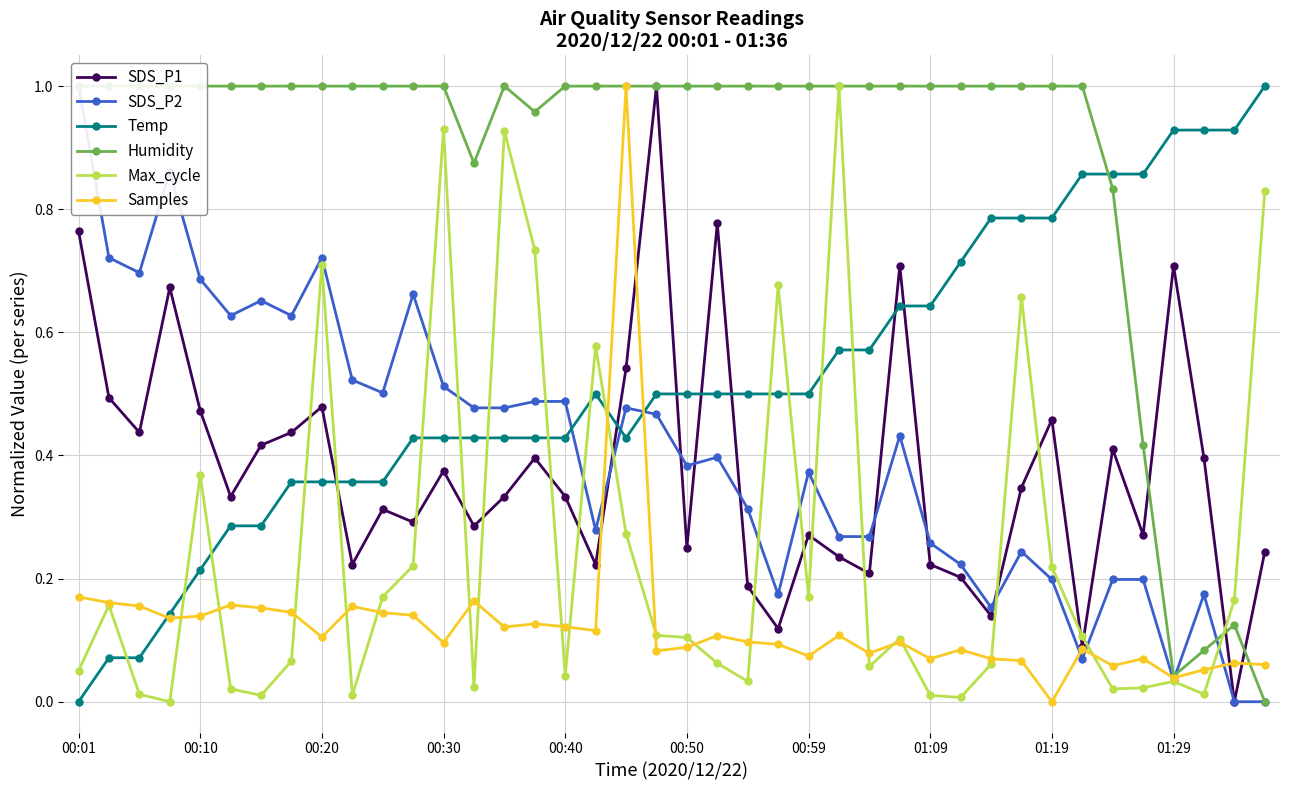

What is the value of the Temp point at the 33rd from the left?

0.8